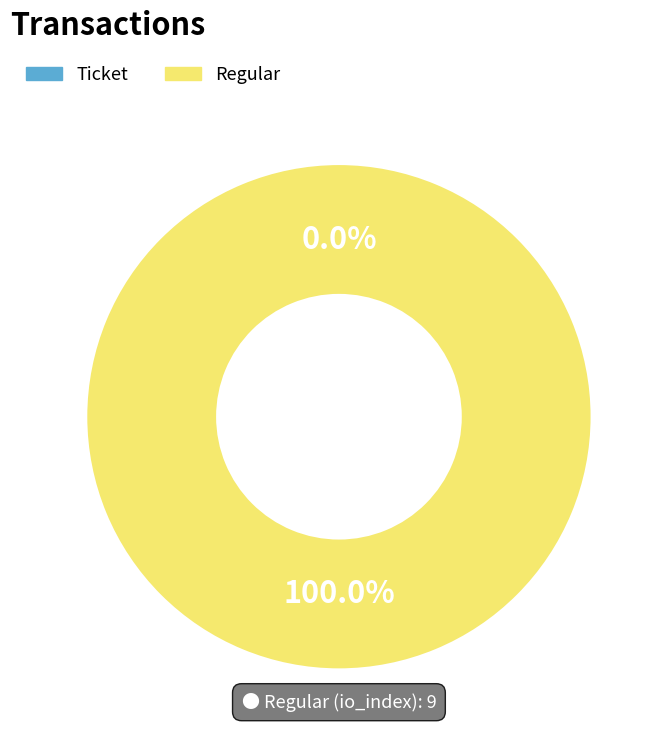

What is the largest slice in the pie chart?

Regular (io_index=9)